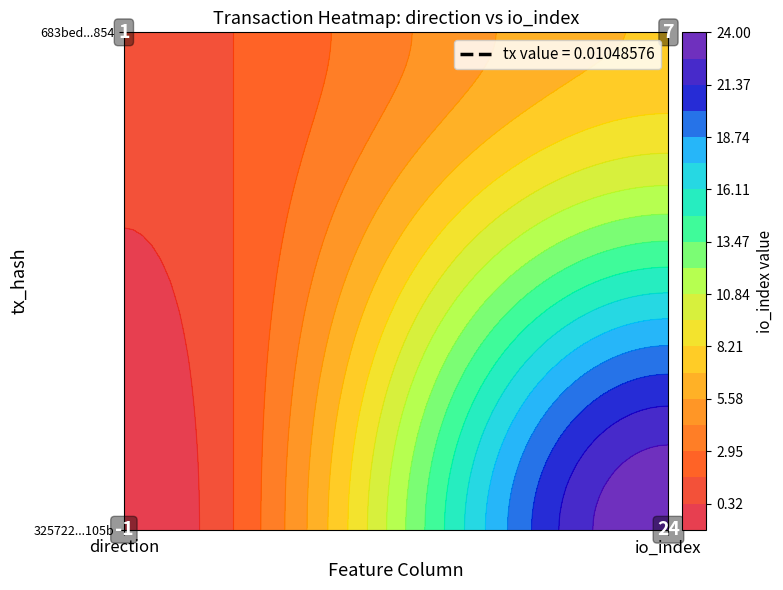

What is the sum of all 325722155201df4eb92a6b8f3bc17509883105b values?

23